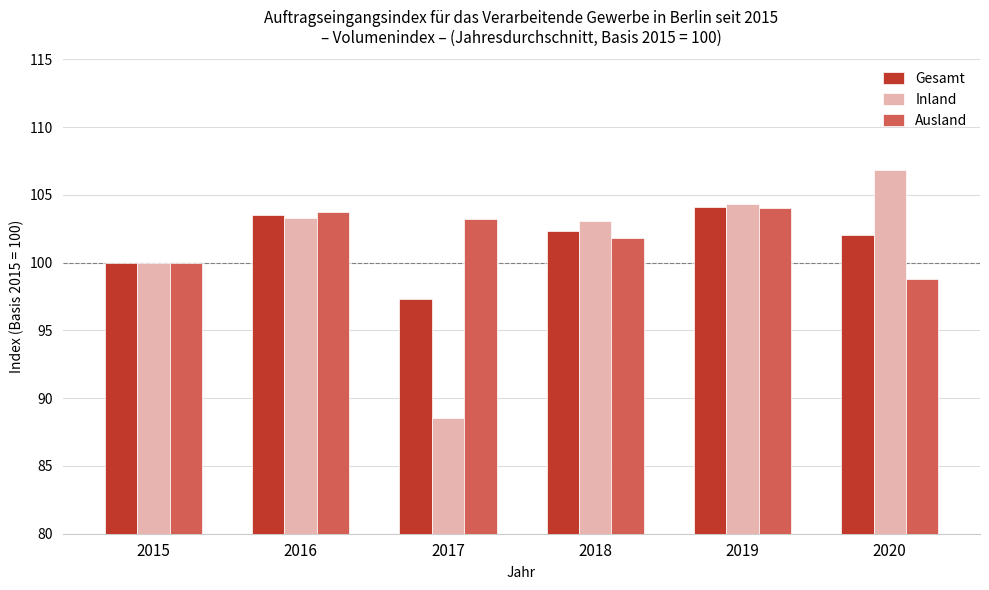

At which label does Gesamt first exceed 102?

2016